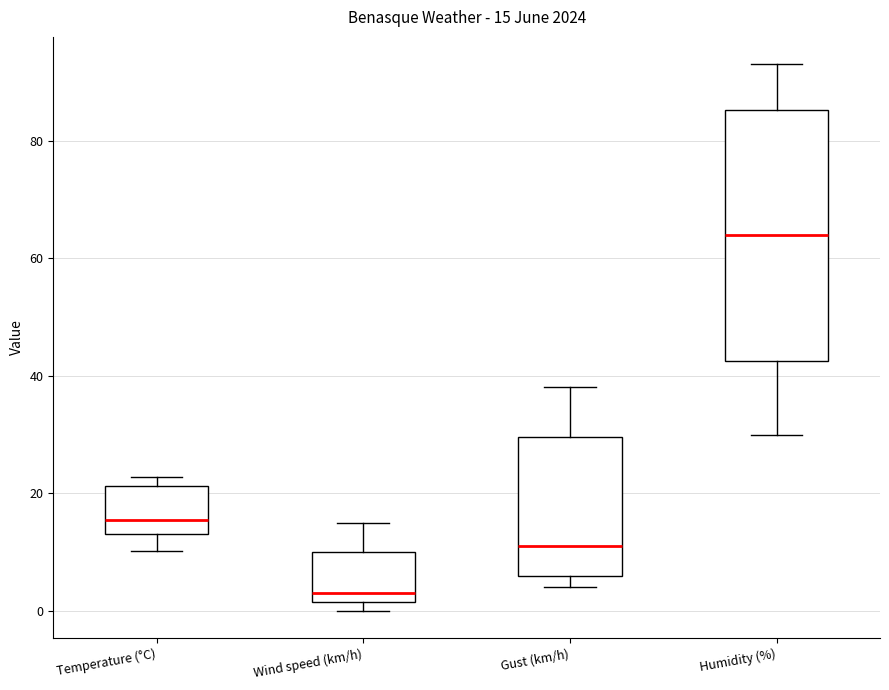

Which box is the tallest, from its lower edge to its upper edge?

Humidity (%)